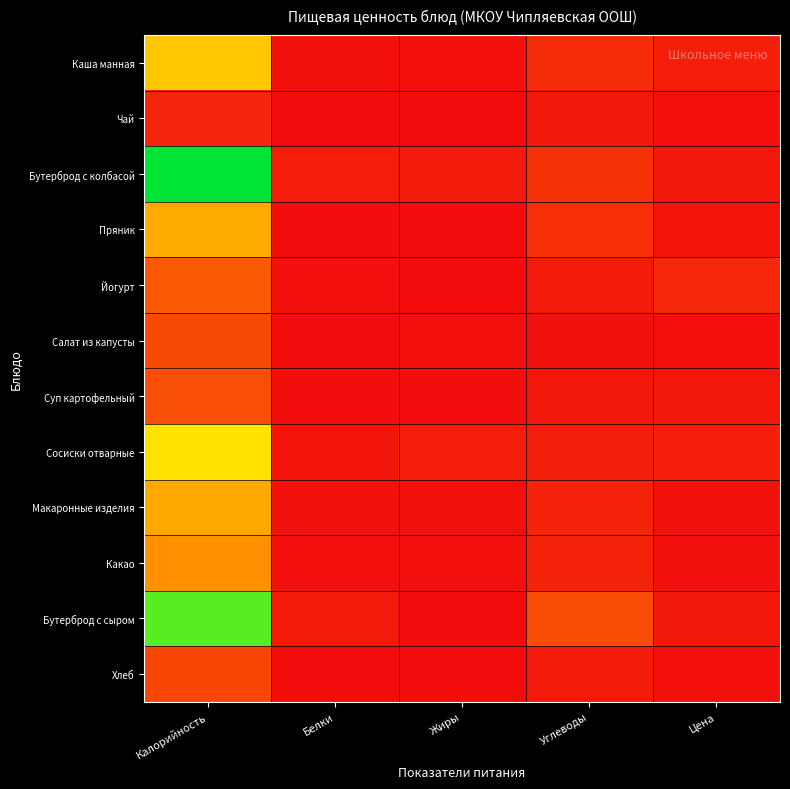

At which category is the sum across all series the highest?

Калорийность